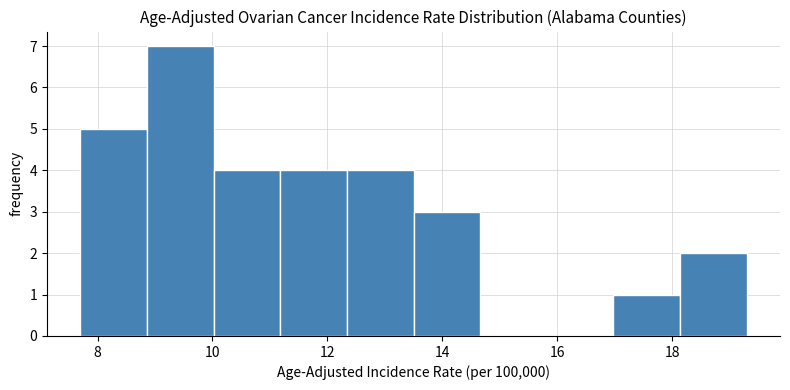

Reading left to right, list every bar in this chart as the range it spans on the x-axis followed by its height. Neither the bar edges nor the heights are printed on the chart, so give them approximately, as read against the axes.

7.70 to 8.86: 5
8.86 to 10.02: 7
10.02 to 11.18: 4
11.18 to 12.34: 4
12.34 to 13.50: 4
13.50 to 14.66: 3
14.66 to 15.82: 0
15.82 to 16.98: 0
16.98 to 18.14: 1
18.14 to 19.30: 2